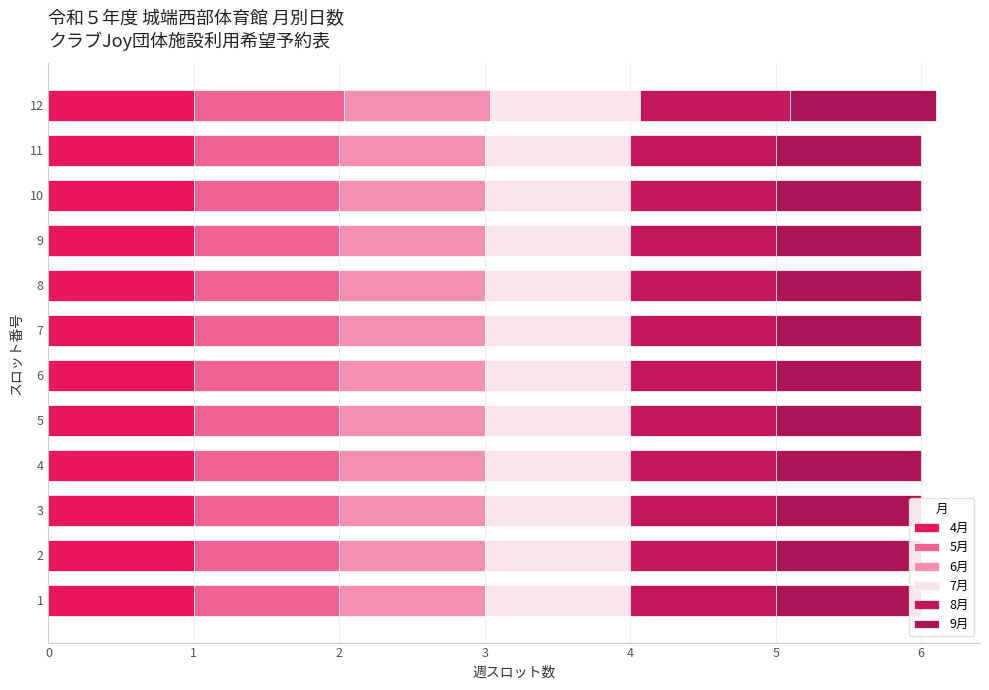

How many bars are there in each group?

6